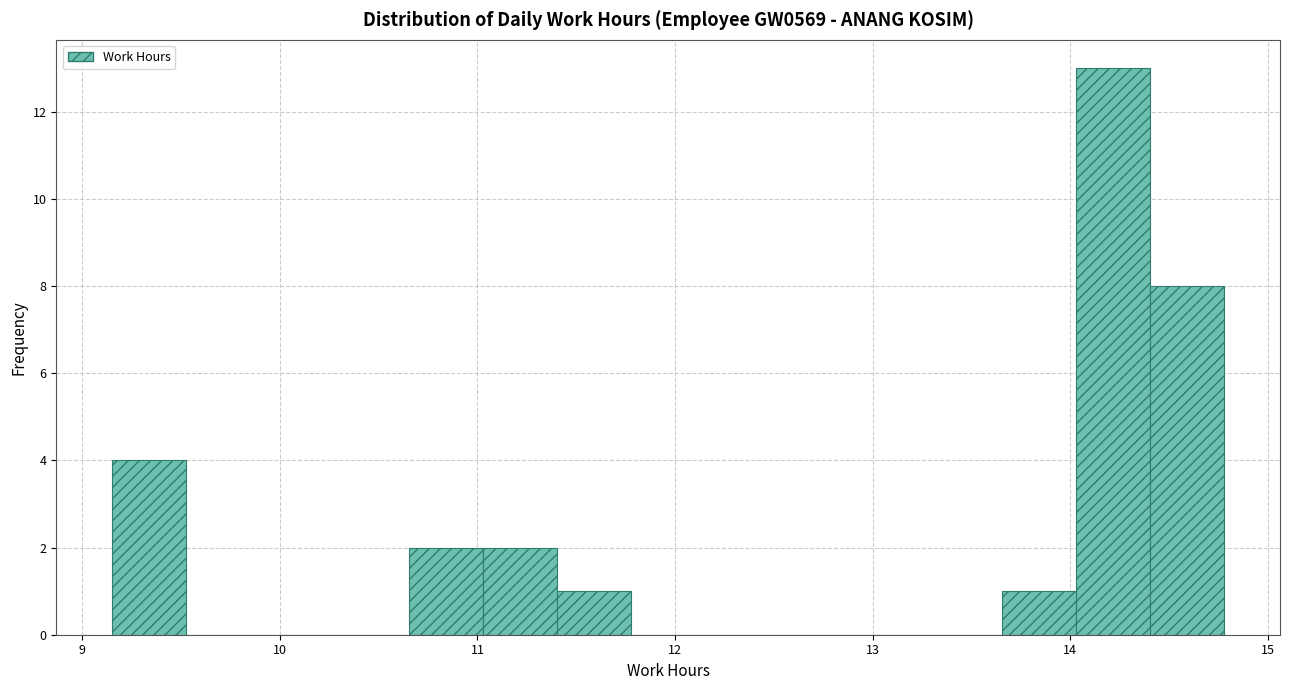

Around what value on the x-axis is the tallest bar? Give the approximate position of its centre, as read against the axis.

14.2